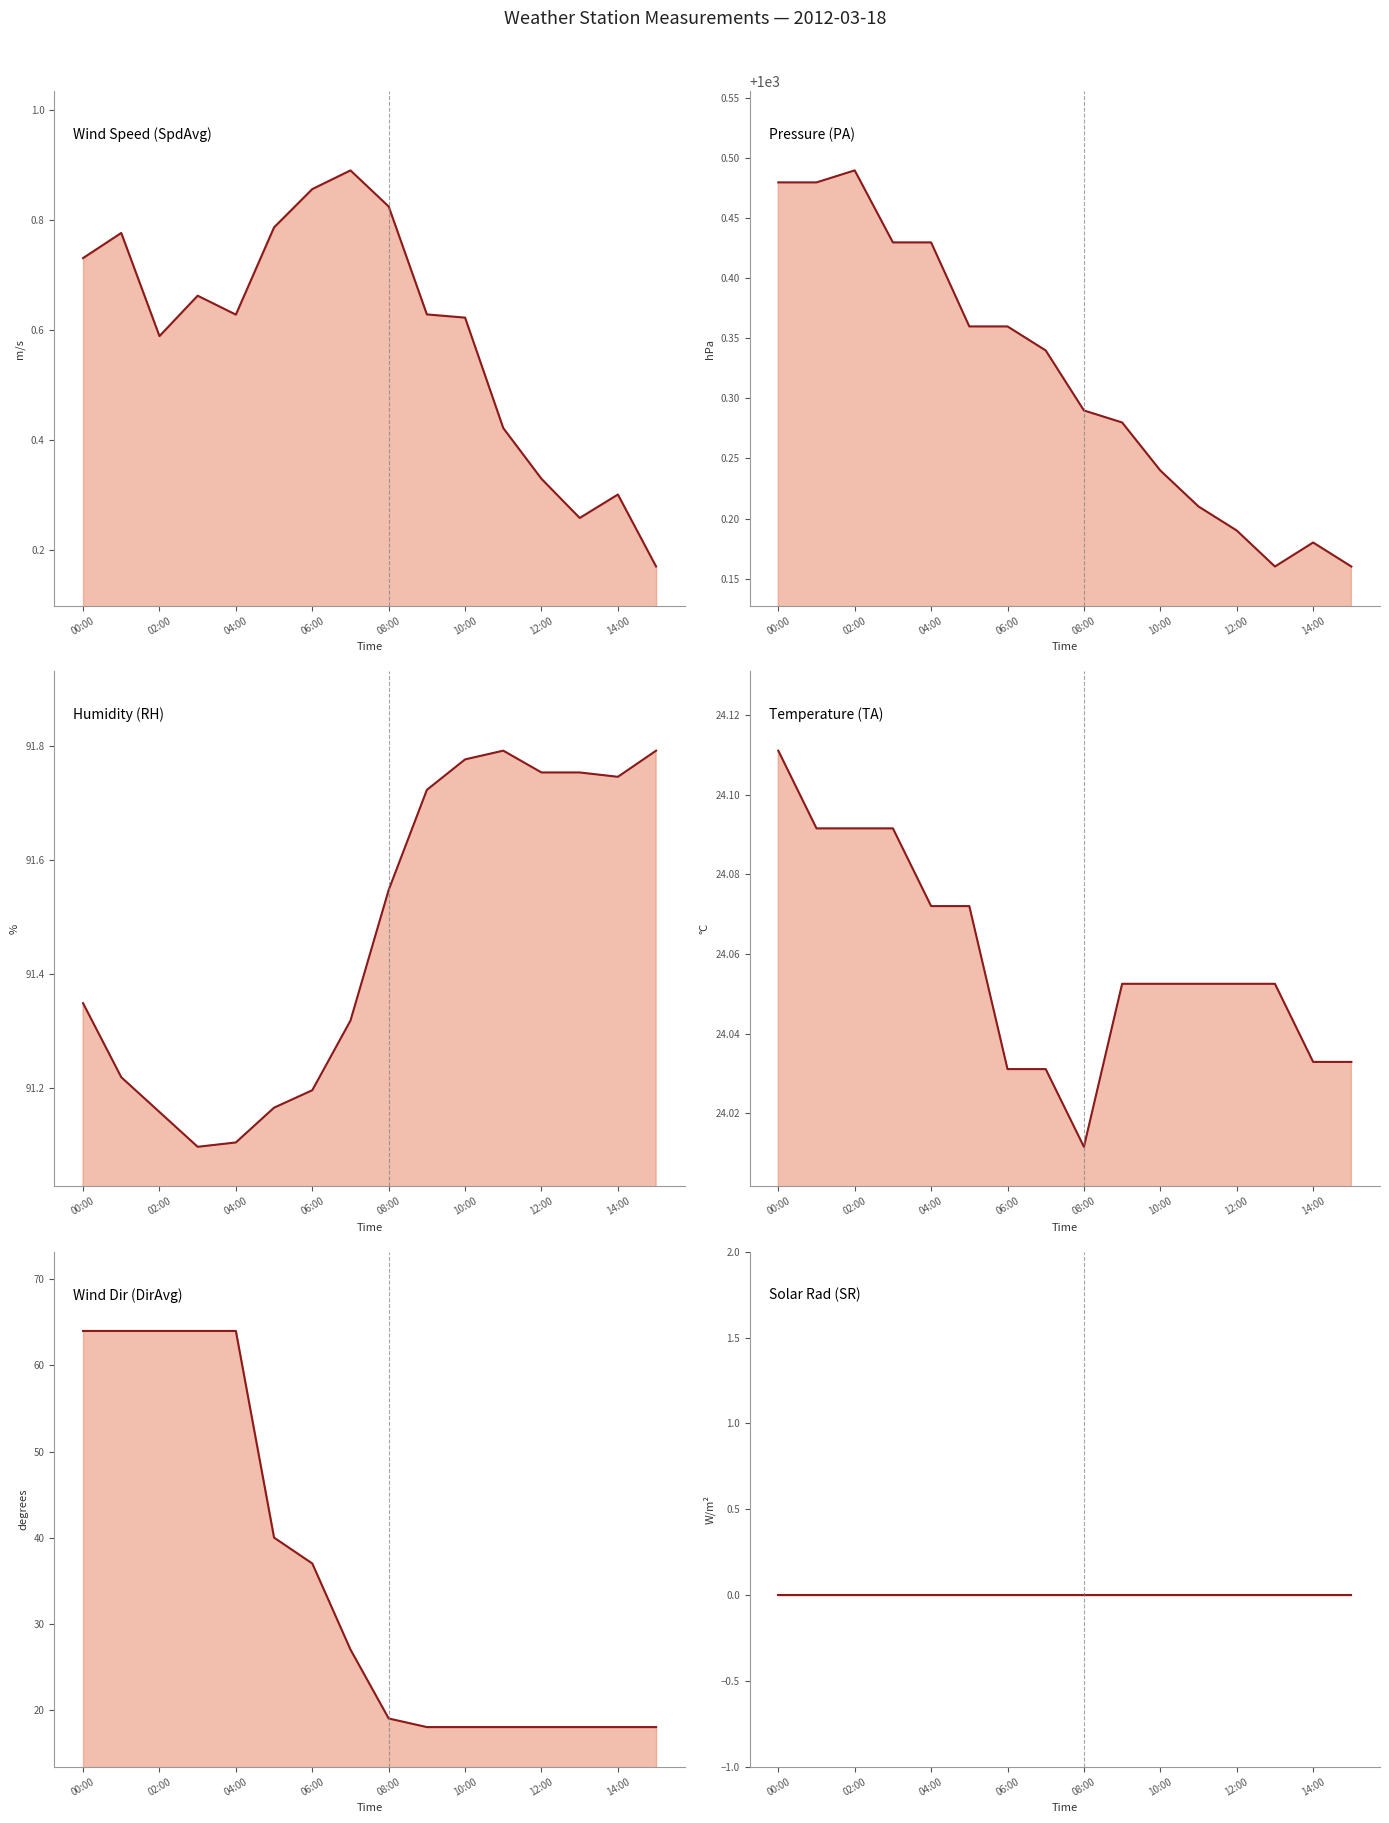

Reading left to right, transcribe all the data shown in this chart.

Wind Speed (SpdAvg): 0.7	0.8	0.6	0.7	0.6	0.8	0.9	0.9	0.8	0.6	0.6	0.4	0.3	0.3	0.3	0.2
Pressure (PA): 1000.5	1000.5	1000.5	1000.4	1000.4	1000.4	1000.4	1000.3	1000.3	1000.3	1000.2	1000.2	1000.2	1000.2	1000.2	1000.2
Humidity (RH): 91.3	91.2	91.2	91.1	91.1	91.2	91.2	91.3	91.5	91.7	91.8	91.8	91.8	91.8	91.7	91.8
Temperature (TA): 24.1	24.1	24.1	24.1	24.1	24.1	24.0	24.0	24.0	24.1	24.1	24.1	24.1	24.1	24.0	24.0
Wind Dir (DirAvg): 64.0	64.0	64.0	64.0	64.0	40.0	37.0	27.0	19.0	18.0	18.0	18.0	18.0	18.0	18.0	18.0
Solar Rad (SR): 0.0	0.0	0.0	0.0	0.0	0.0	0.0	0.0	0.0	0.0	0.0	0.0	0.0	0.0	0.0	0.0